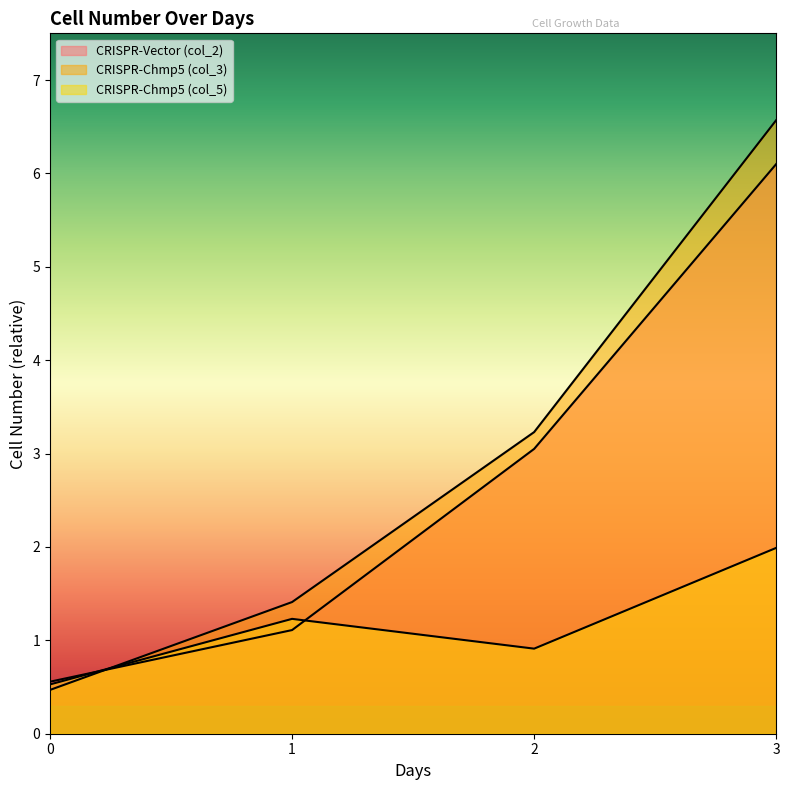

How many data points in CRISPR-Vector (col_2) are above 3?

2